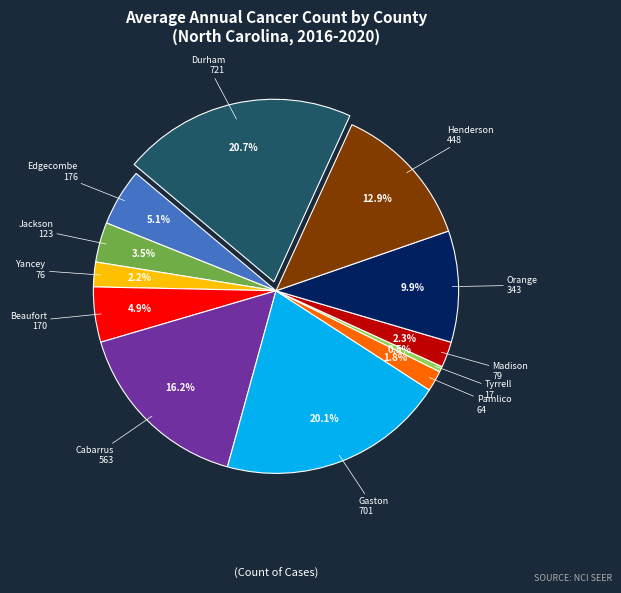

To the nearest percent, what portion does Henderson represent?

13%